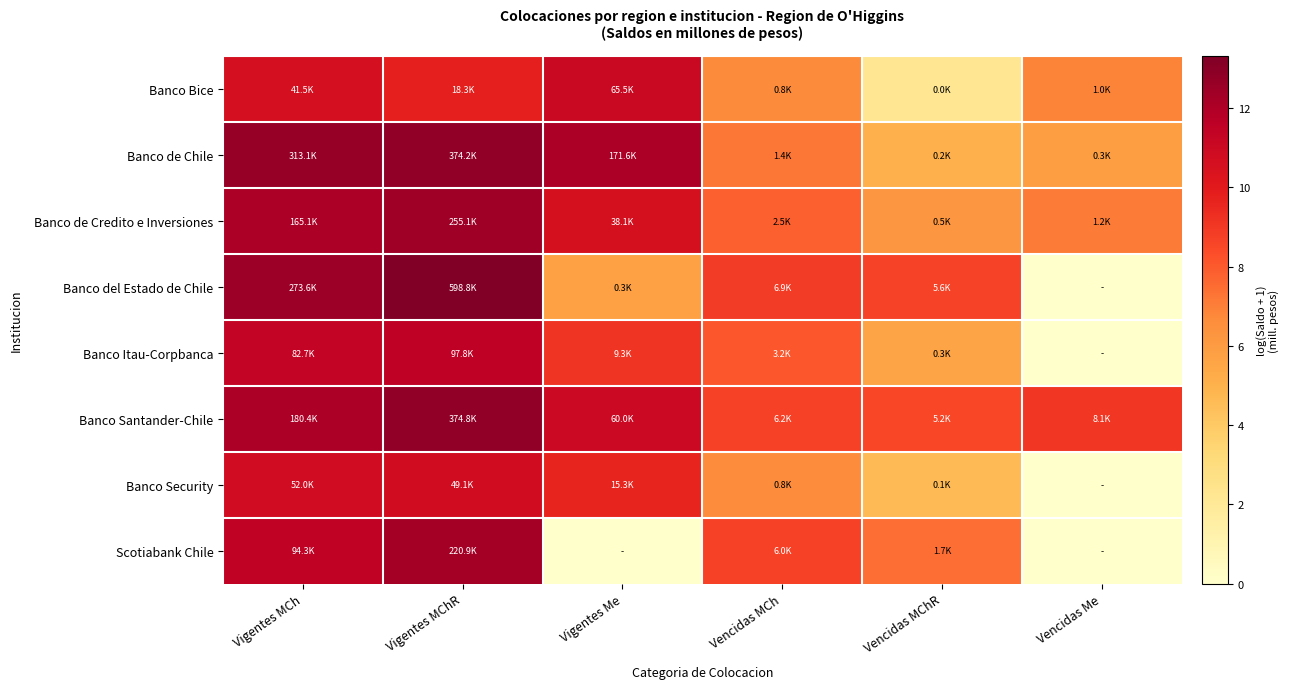

At how many categories does at least one series exceed 5?

6